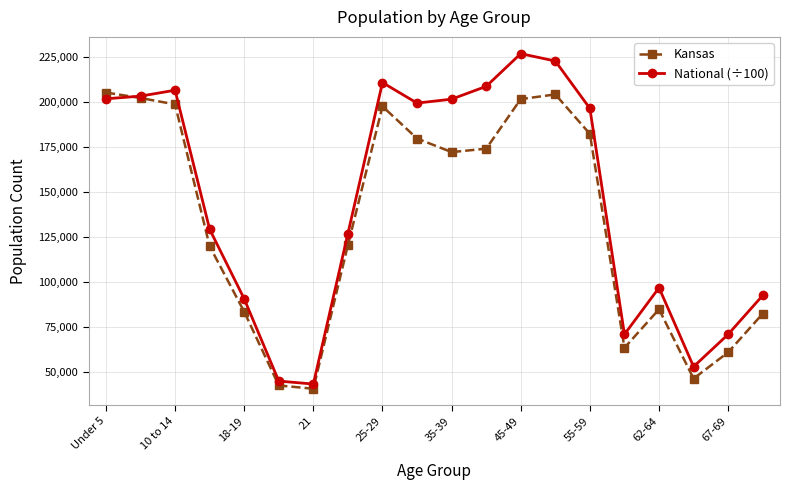

How many values in the Kansas series are below 172388?

10